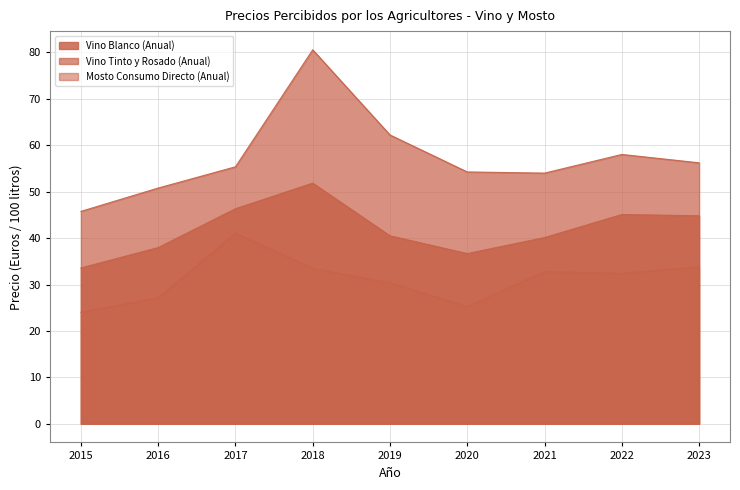

What is the spread (max minus min) of values at 2021?

21.2